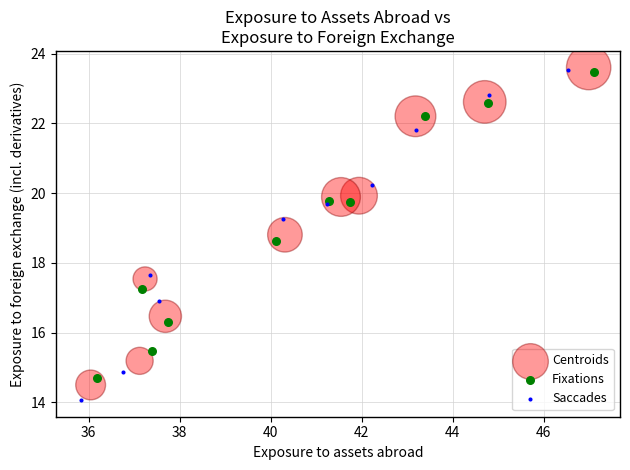

Which series contains the lowest Y value?

Saccades